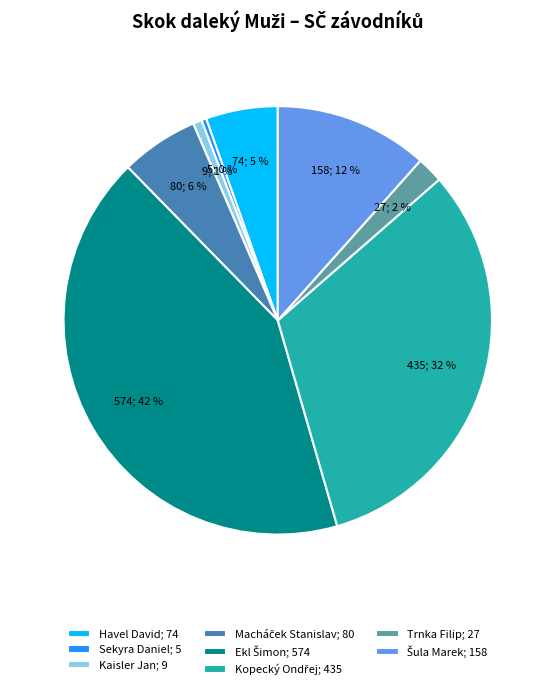

True or false: Kaisler Jan; 9 accounts for 1% of the total.

True